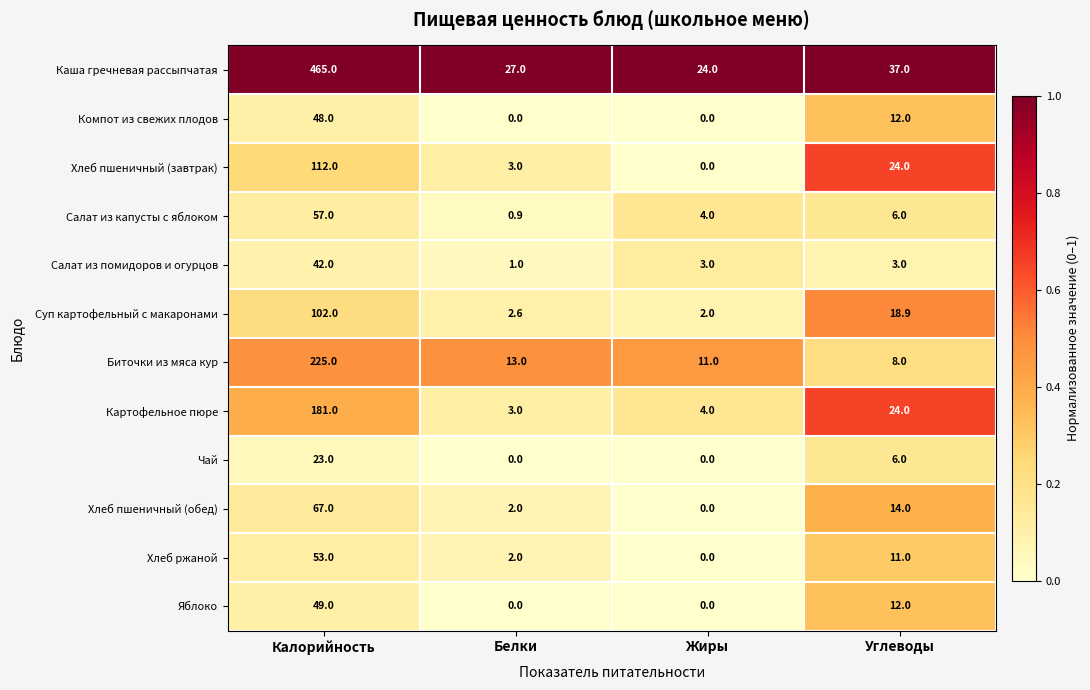

At which label does Салат из помидоров и огурцов first exceed 3?

Калорийность